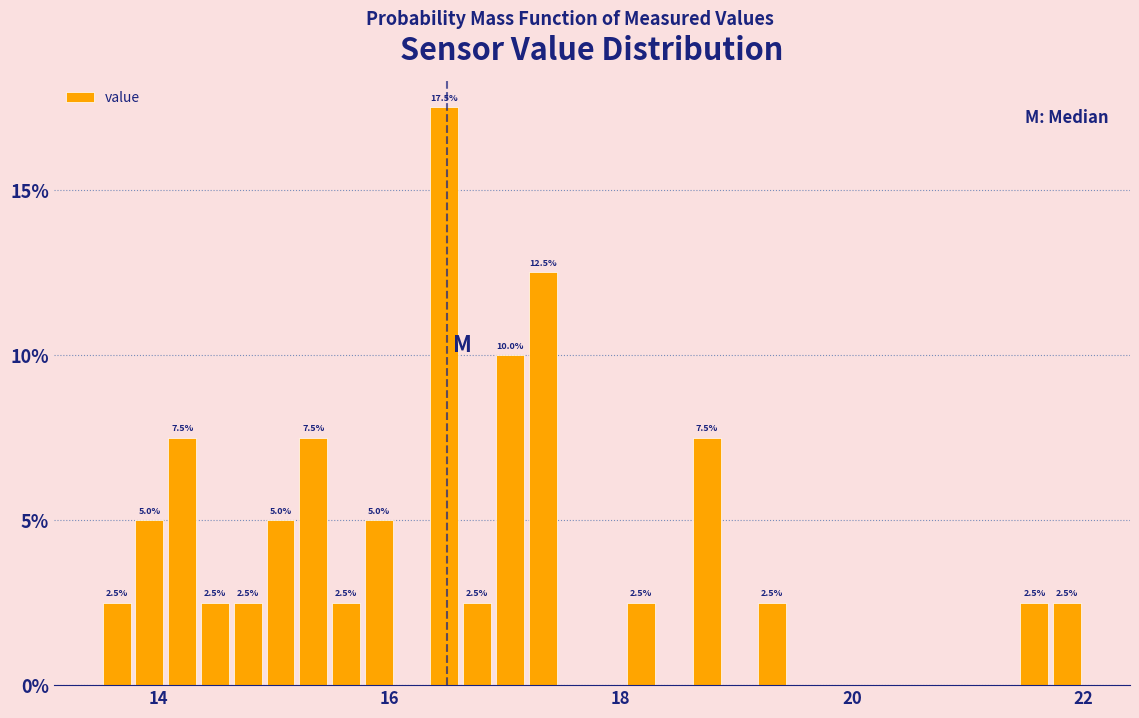

Read against the x-axis, roughly where is the centre of the tallest bar?

16.4